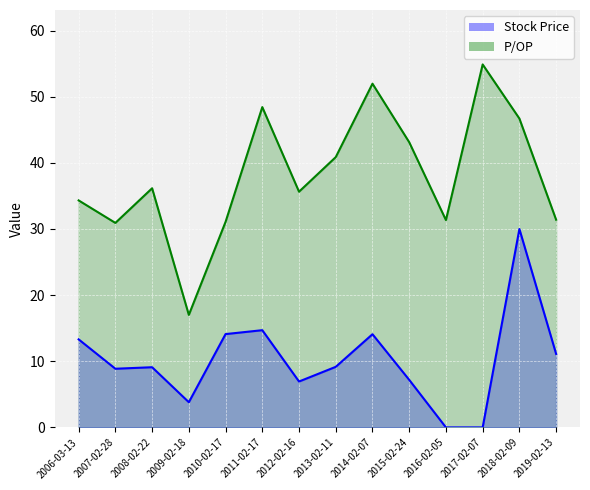

Which series has the largest range (max minus min)?

Stock Price